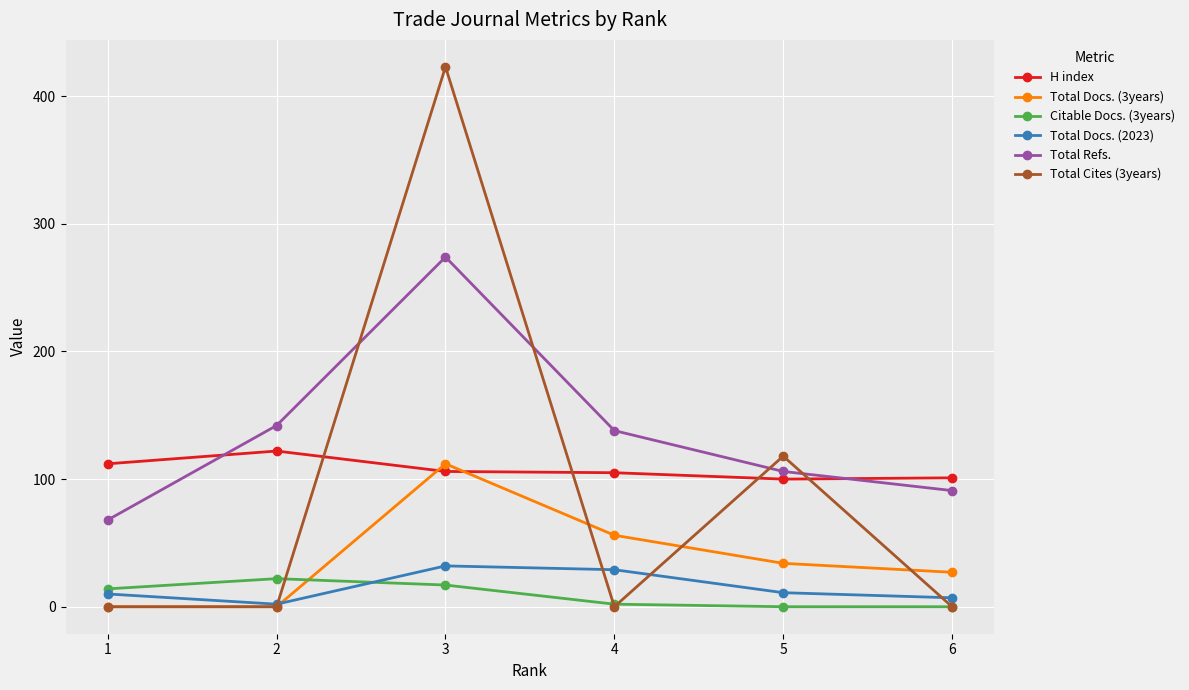

True or false: Total Refs. and Total Docs. (2023) intersect in this chart.

False